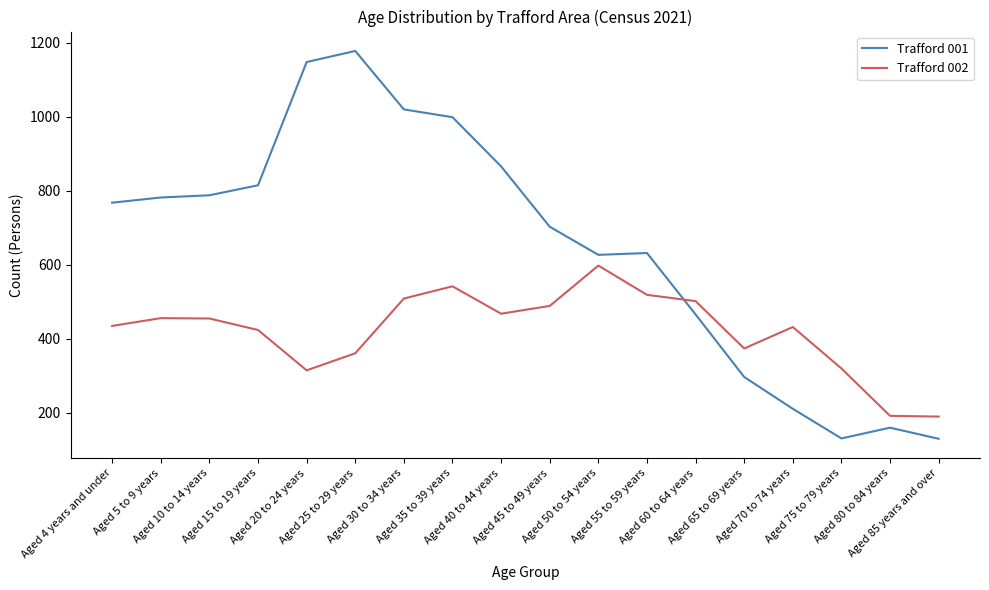

In Trafford 001, how many points are higher than both neighbors (excluding endpoints)?

3